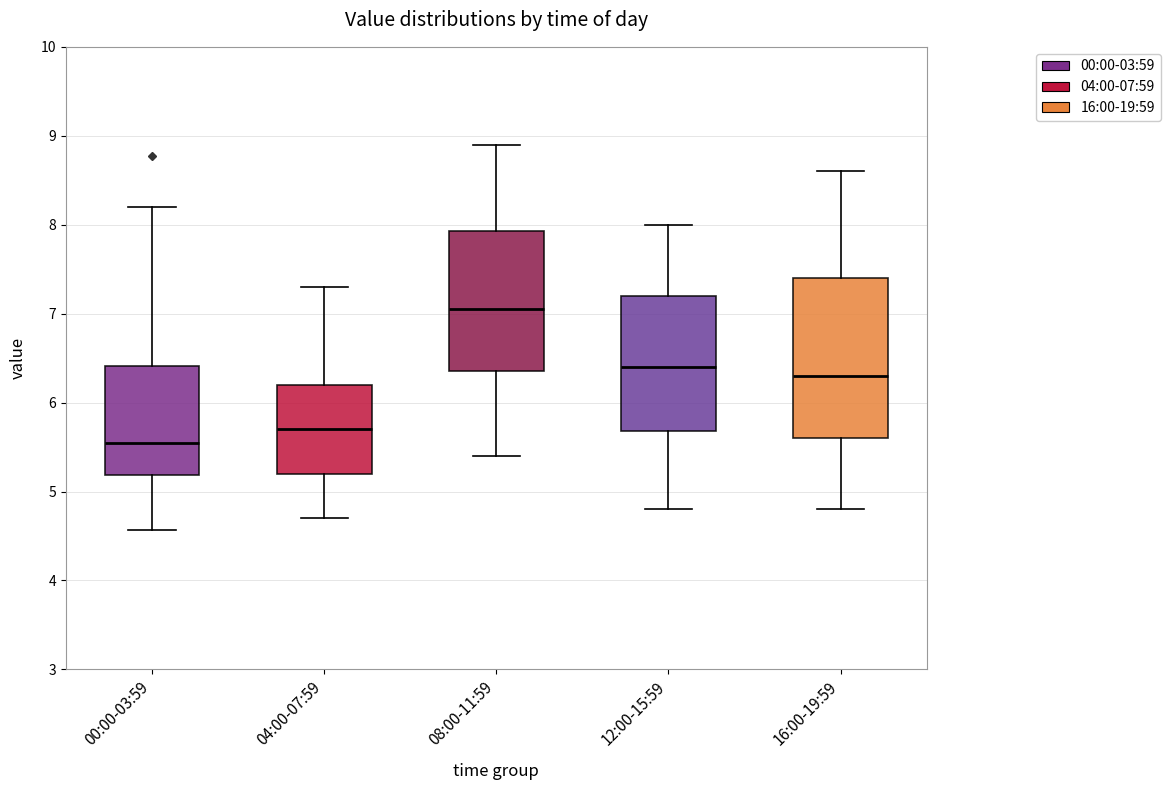

Reading left to right, transcribe this box plot: for each box, give where its median line is, the range the box spans, and where its two whiskers end, as read against the y-axis. The values are not printed on the chart, so give them approximately, as read against the axis.

00:00-03:59: median 5.6, box 5.2 to 6.4, whiskers 4.6 to 8.2
04:00-07:59: median 5.7, box 5.2 to 6.2, whiskers 4.7 to 7.3
08:00-11:59: median 7.1, box 6.4 to 7.9, whiskers 5.4 to 8.9
12:00-15:59: median 6.4, box 5.7 to 7.2, whiskers 4.8 to 8.0
16:00-19:59: median 6.3, box 5.6 to 7.4, whiskers 4.8 to 8.6